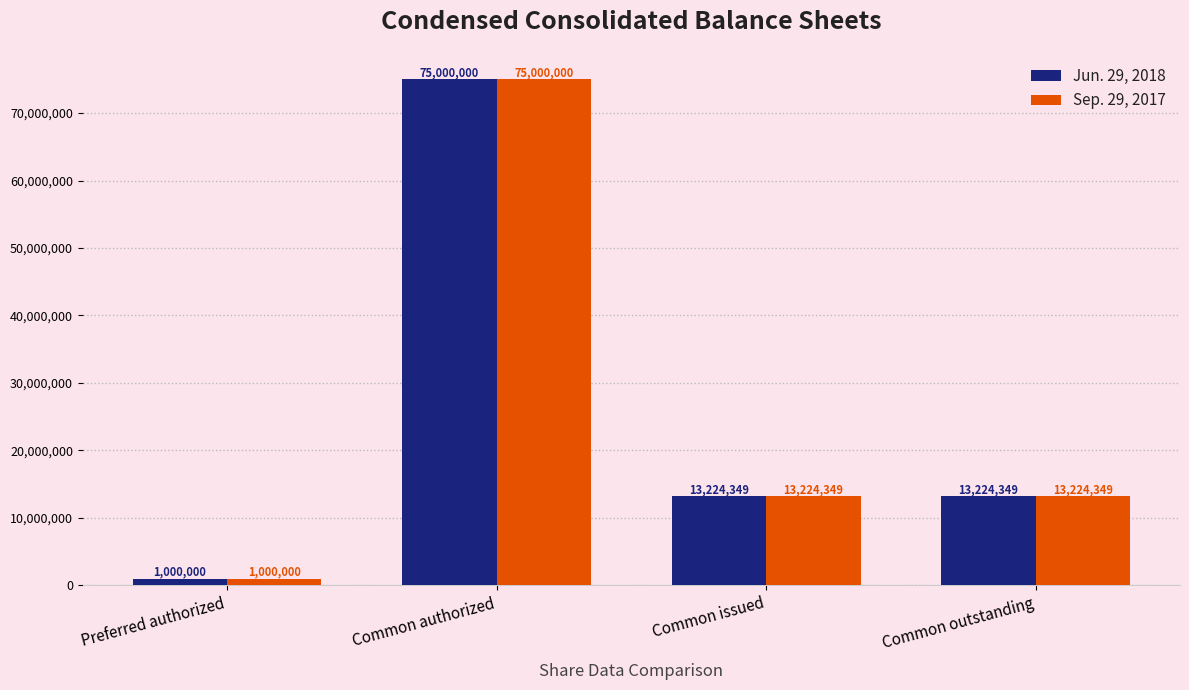

What are all the series names shown in the legend?

Jun. 29, 2018, Sep. 29, 2017